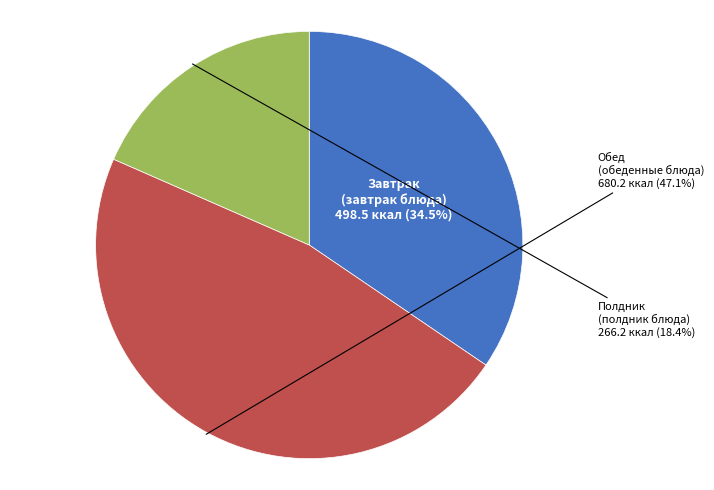

Count the number of slices in the pie.

3